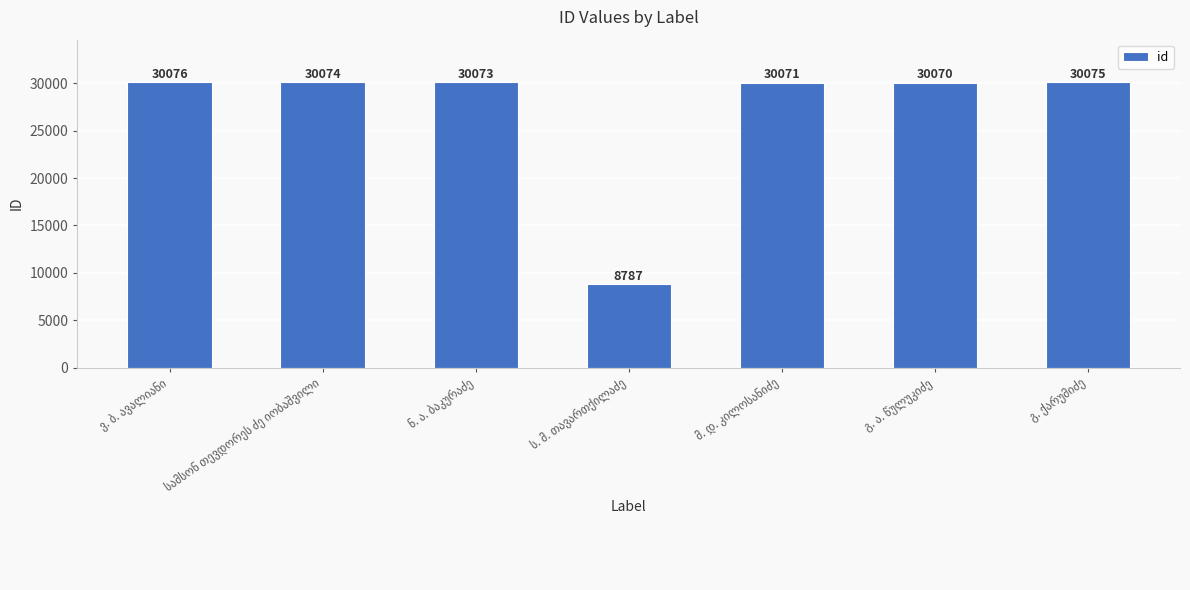

What is the value of the 1st bar from the left?

30076